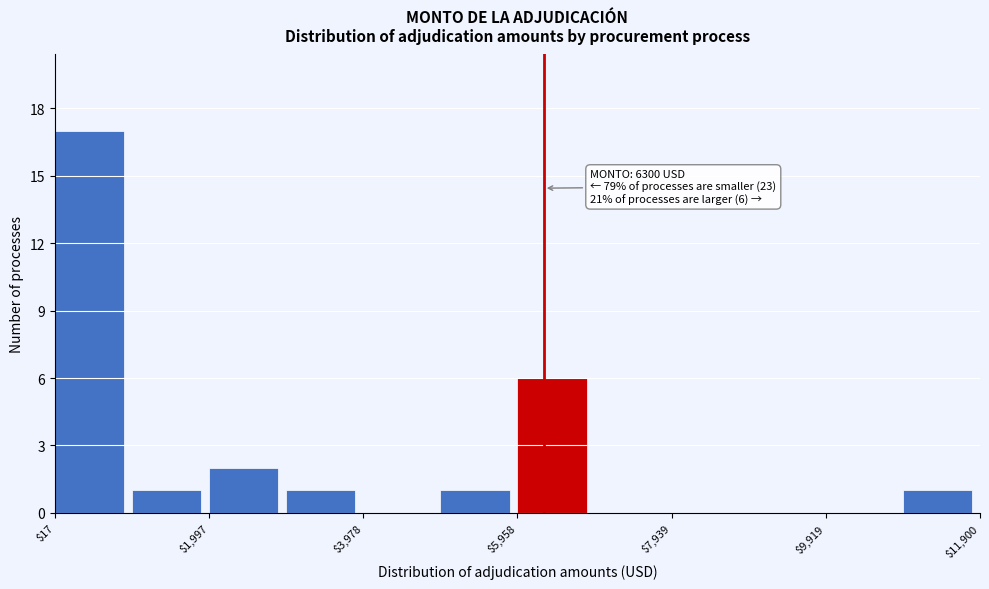

Over which range of the x-axis is the bar tallest?

0 to 1000